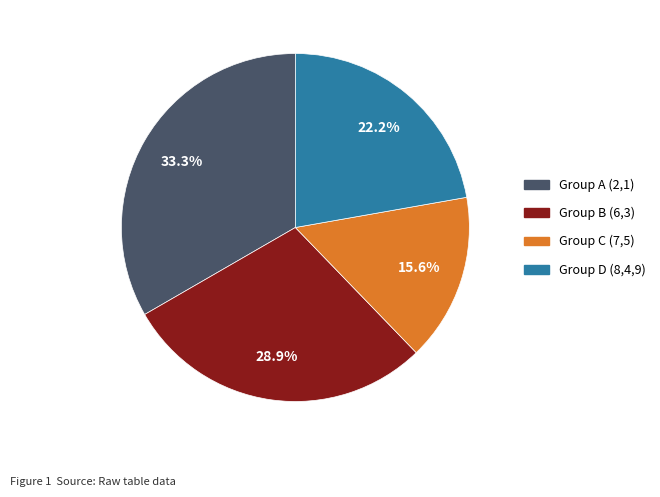

Does any single category account for the majority?

No